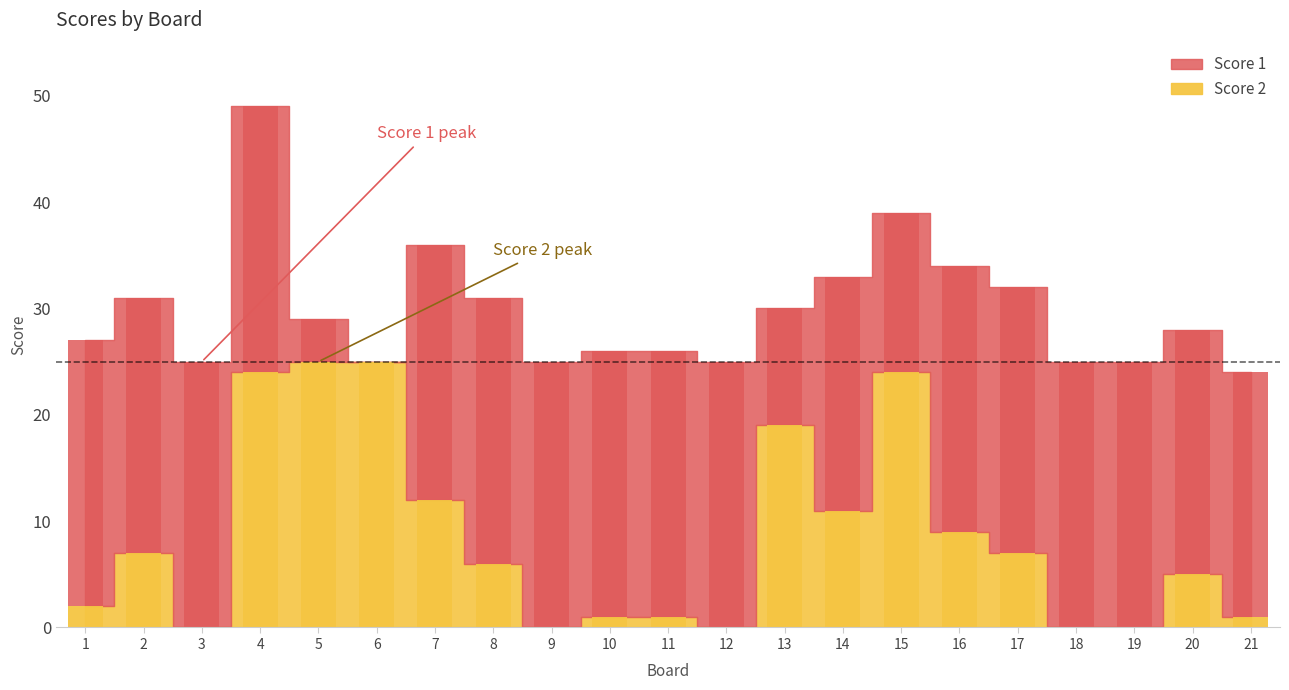

Which series has the largest range (max minus min)?

Score 1